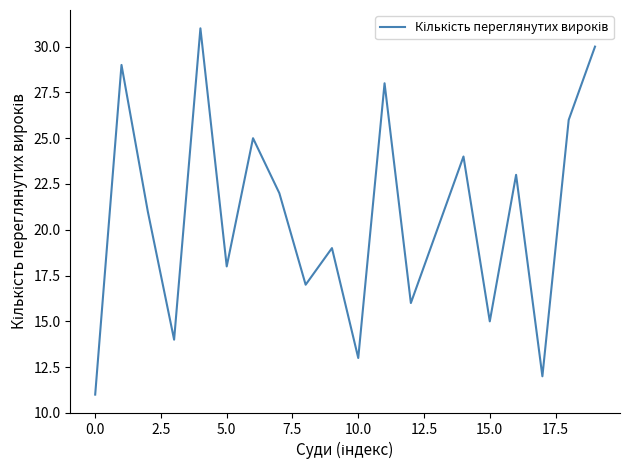

What is the difference between the maximum and minimum values?

20